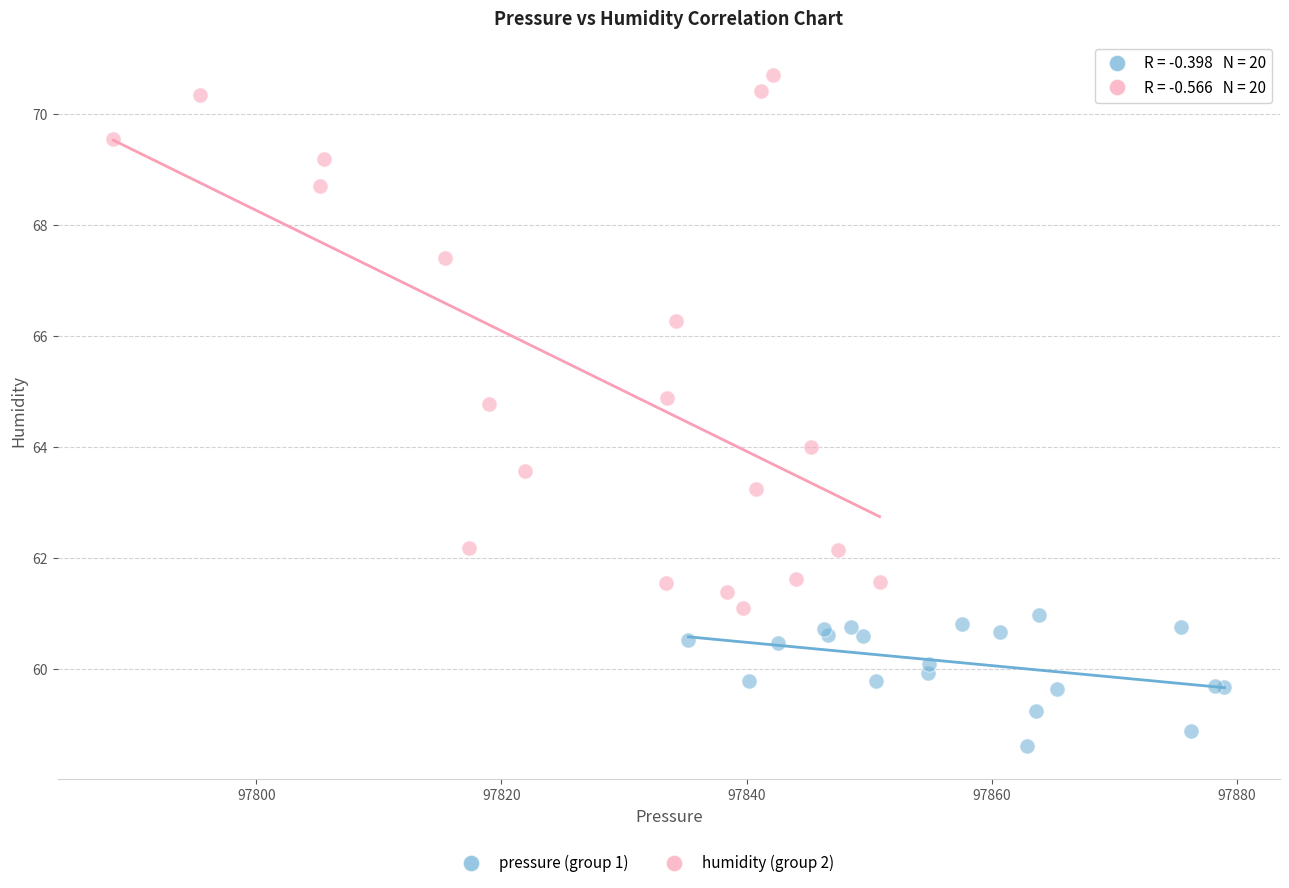

Which series contains the lowest Y value?

pressure (group 1)